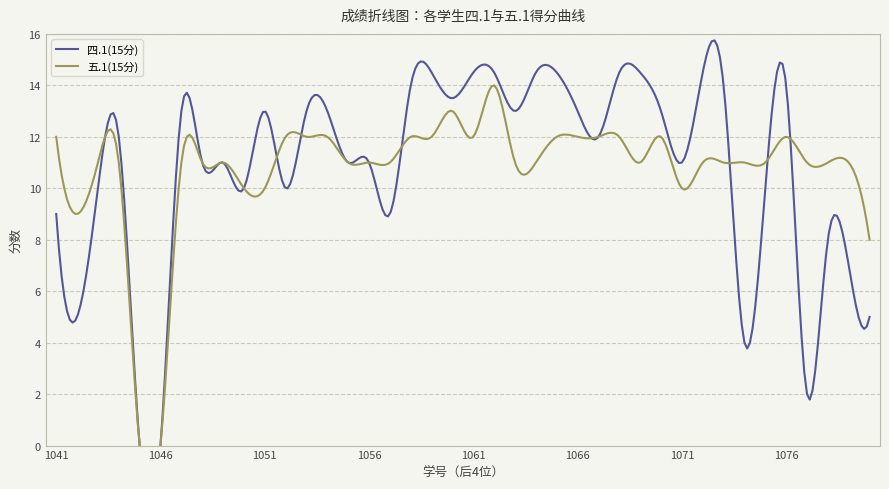

At how many categories does at least one series exceed 0?

38